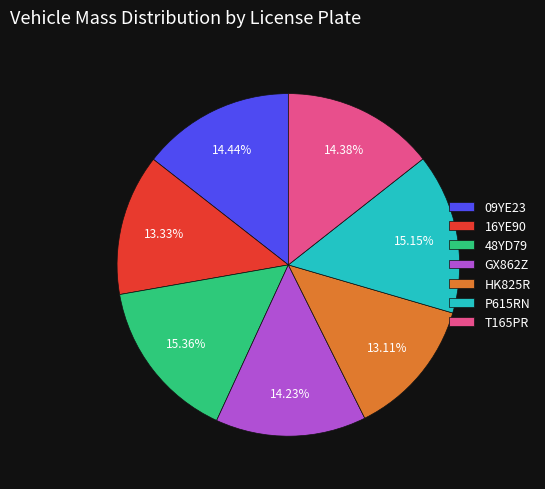

Is there any slice that represents more than half of the pie?

No